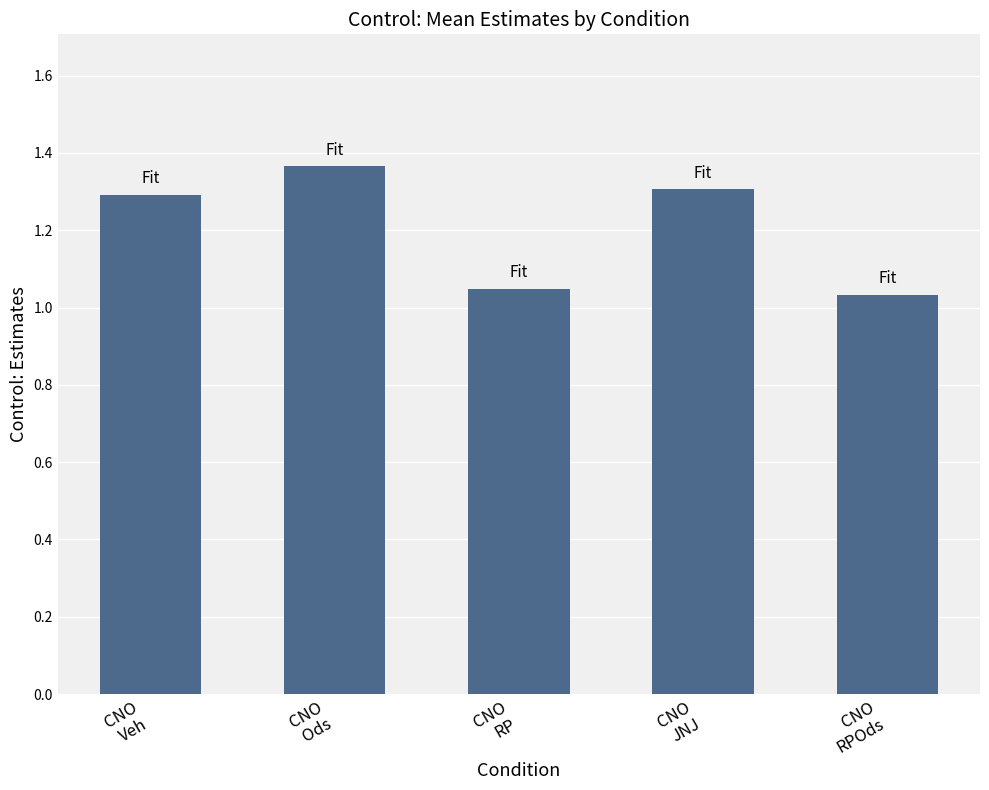

What is the difference between the second highest and minimum values?

0.3